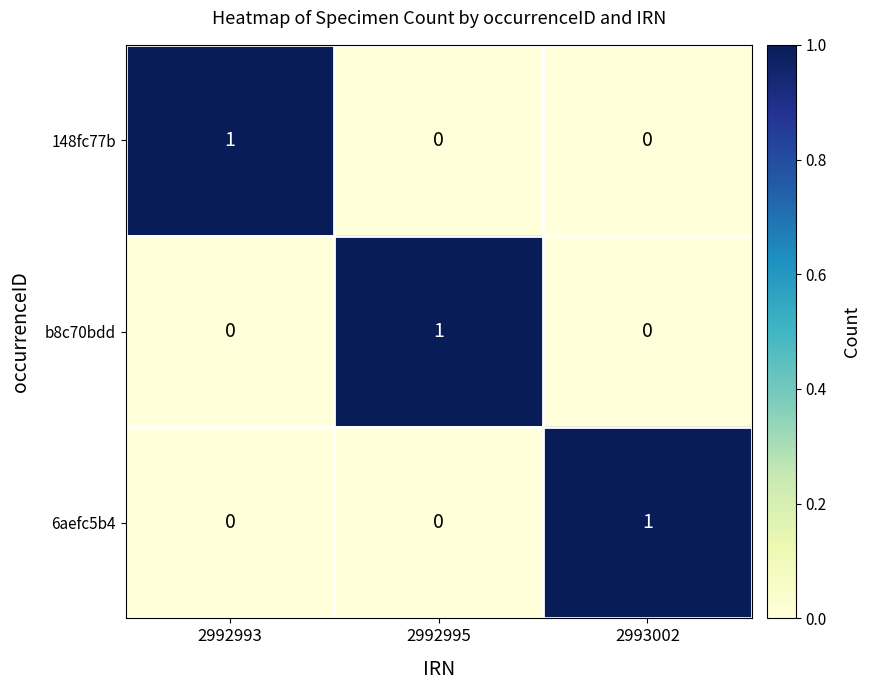

What is the difference between the highest and lowest values at 2992993?

1